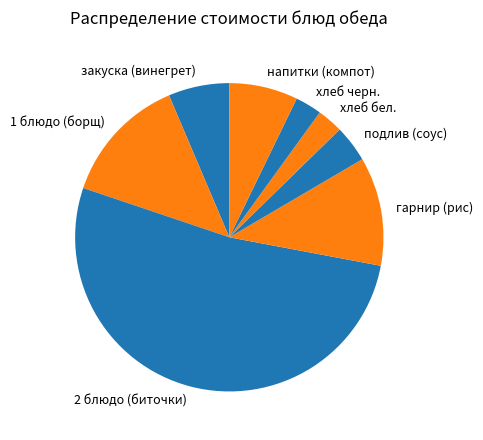

Do напитки (компот) and хлеб бел. together represent more than half of the pie?

No